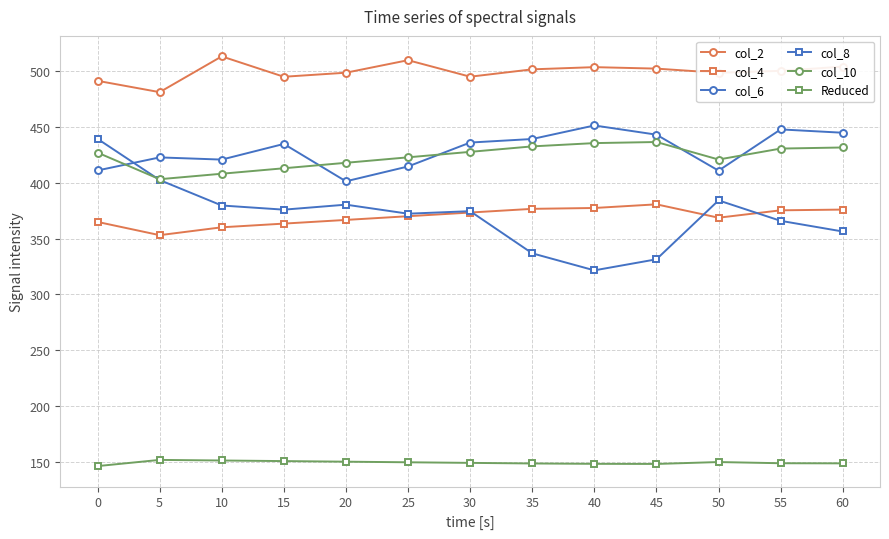

True or false: col_10 and col_2 intersect in this chart.

False